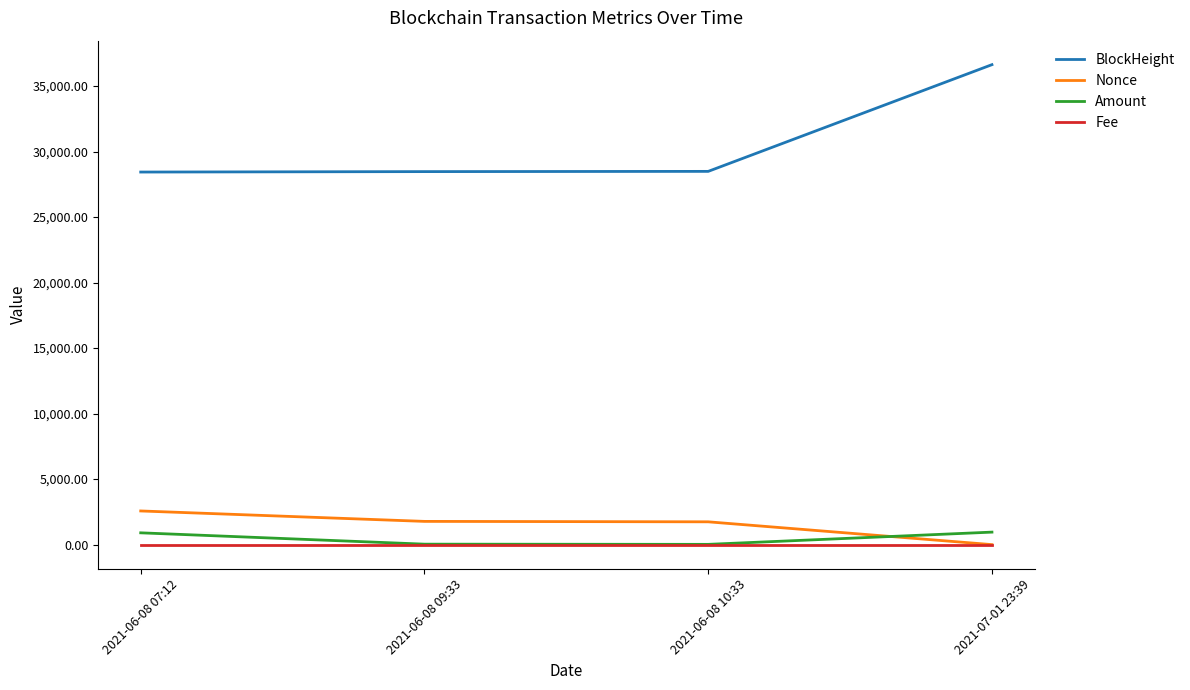

True or false: BlockHeight and Fee intersect in this chart.

False